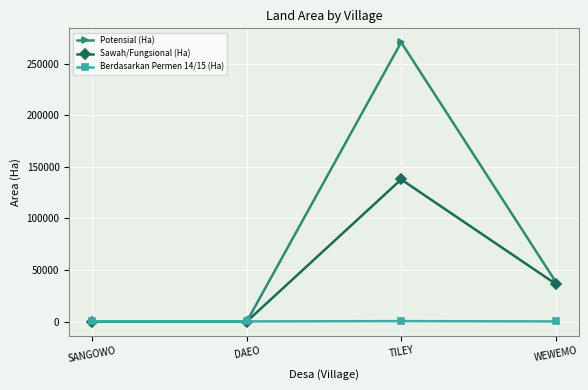

The Sawah/Fungsional (Ha) series shows 228357.7 at TILEY. True or false?

False